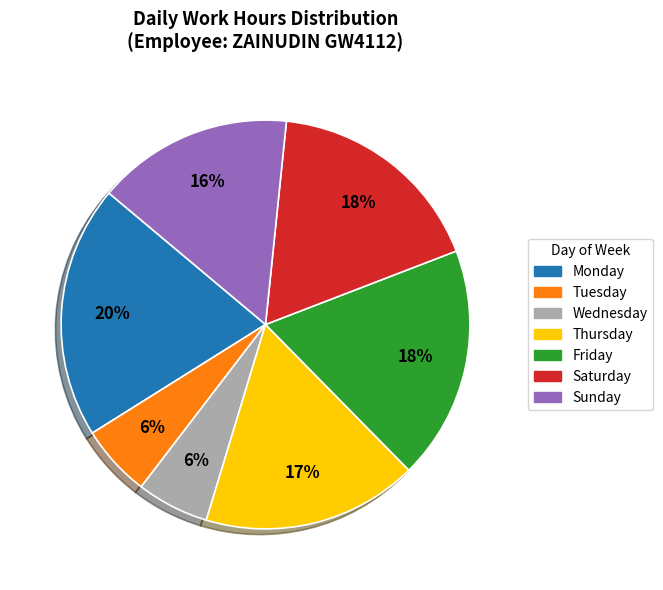

Is there a majority slice in this chart?

No